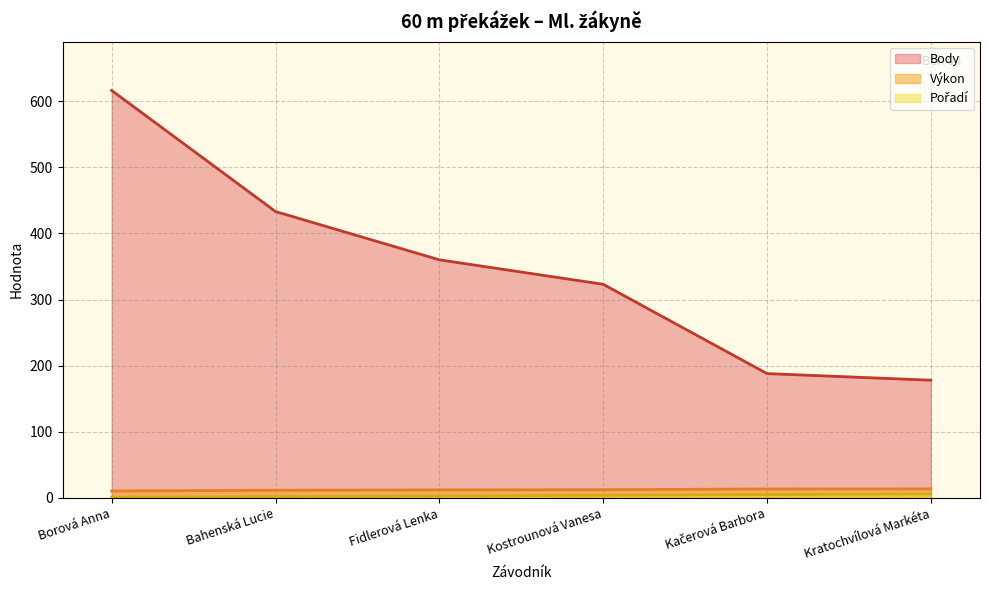

The Body series shows 433.0 at Bahenská Lucie. True or false?

True